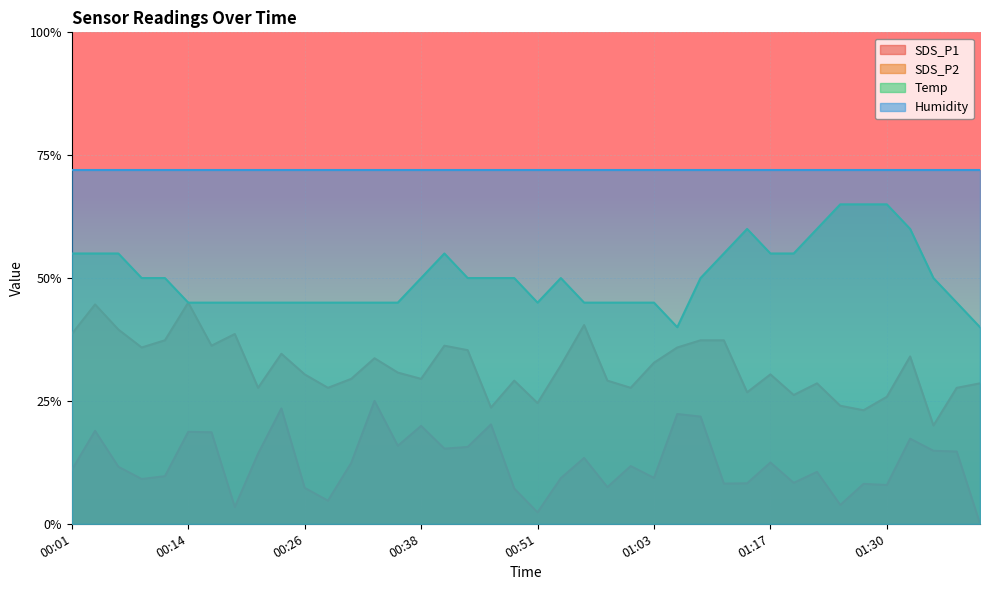

True or false: SDS_P1 has more than 0 points higher than both neighbors.

True